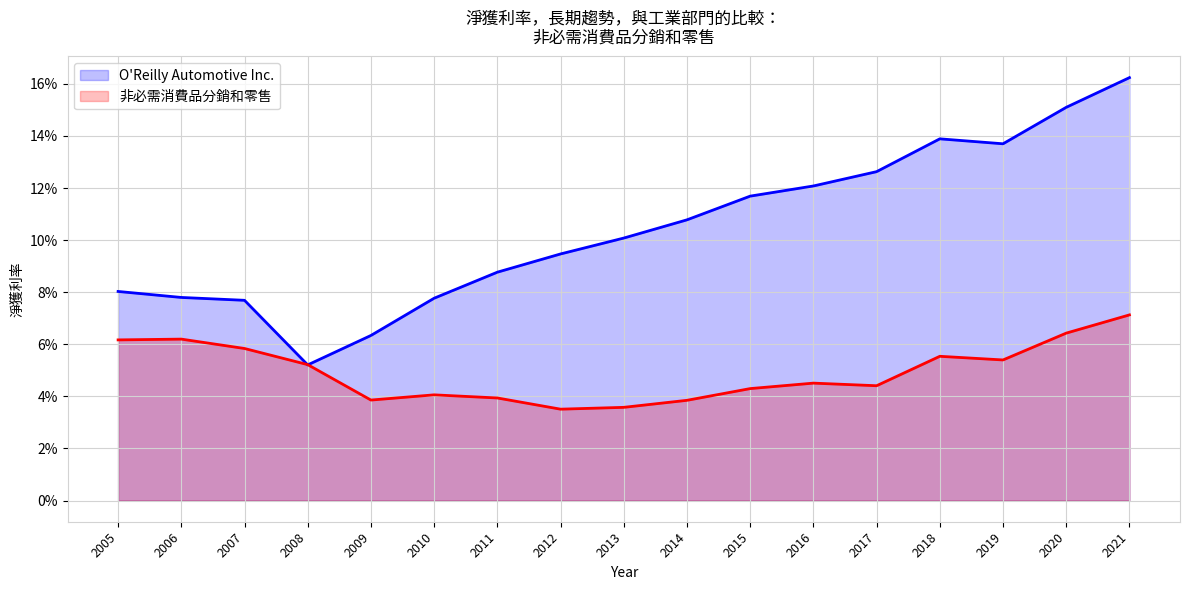

At which label does O'Reilly Automotive Inc. reach its peak?

2021